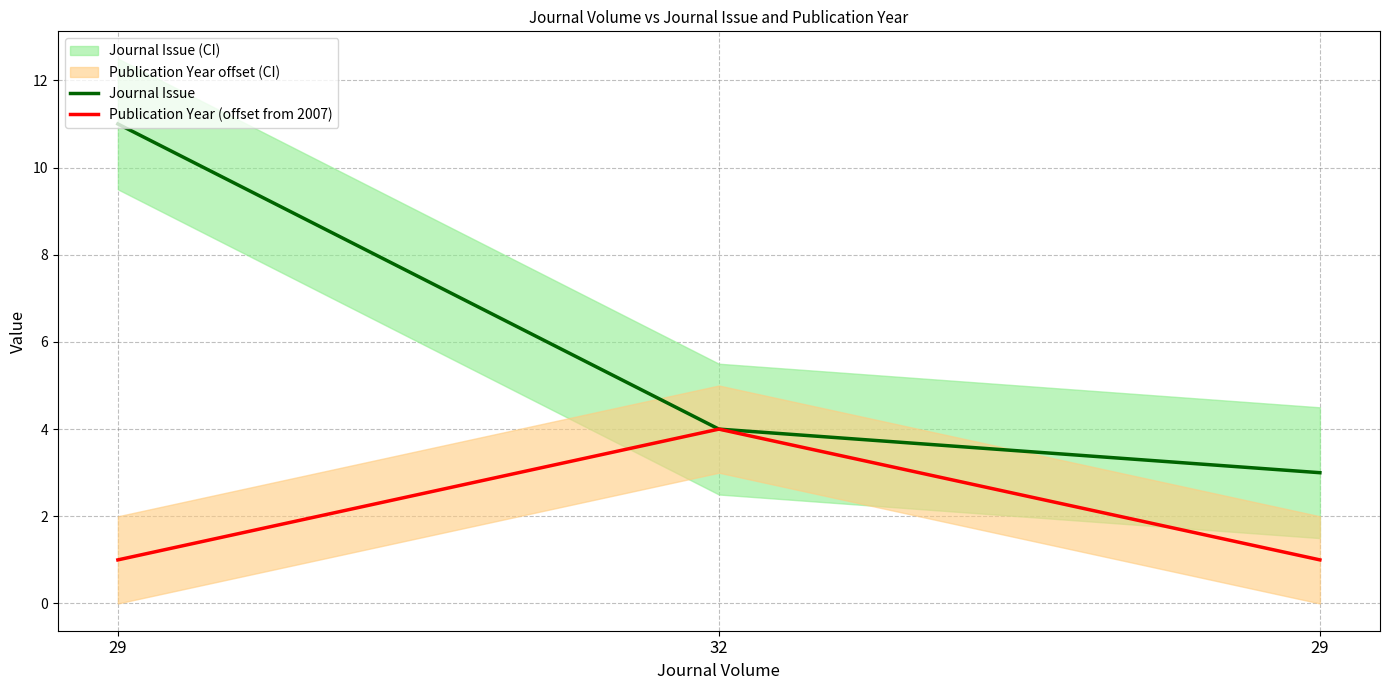

What is the value of the Publication Year (offset from 2007) point at the 1st from the left?

1